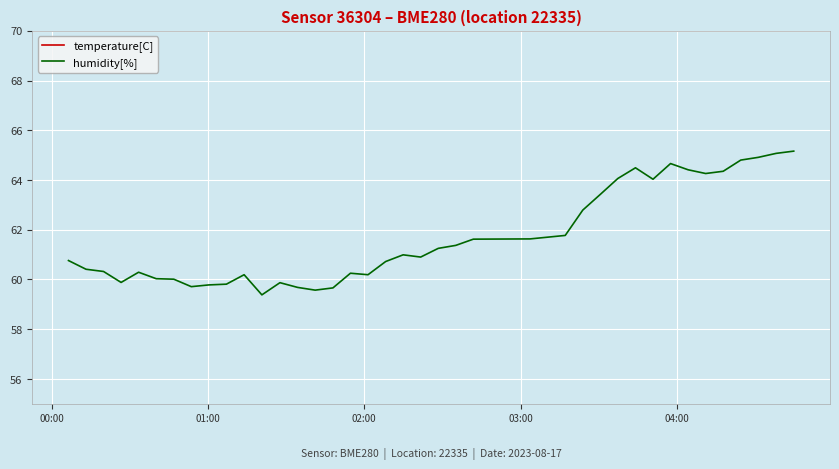

What is the maximum value for humidity[%]?

65.2